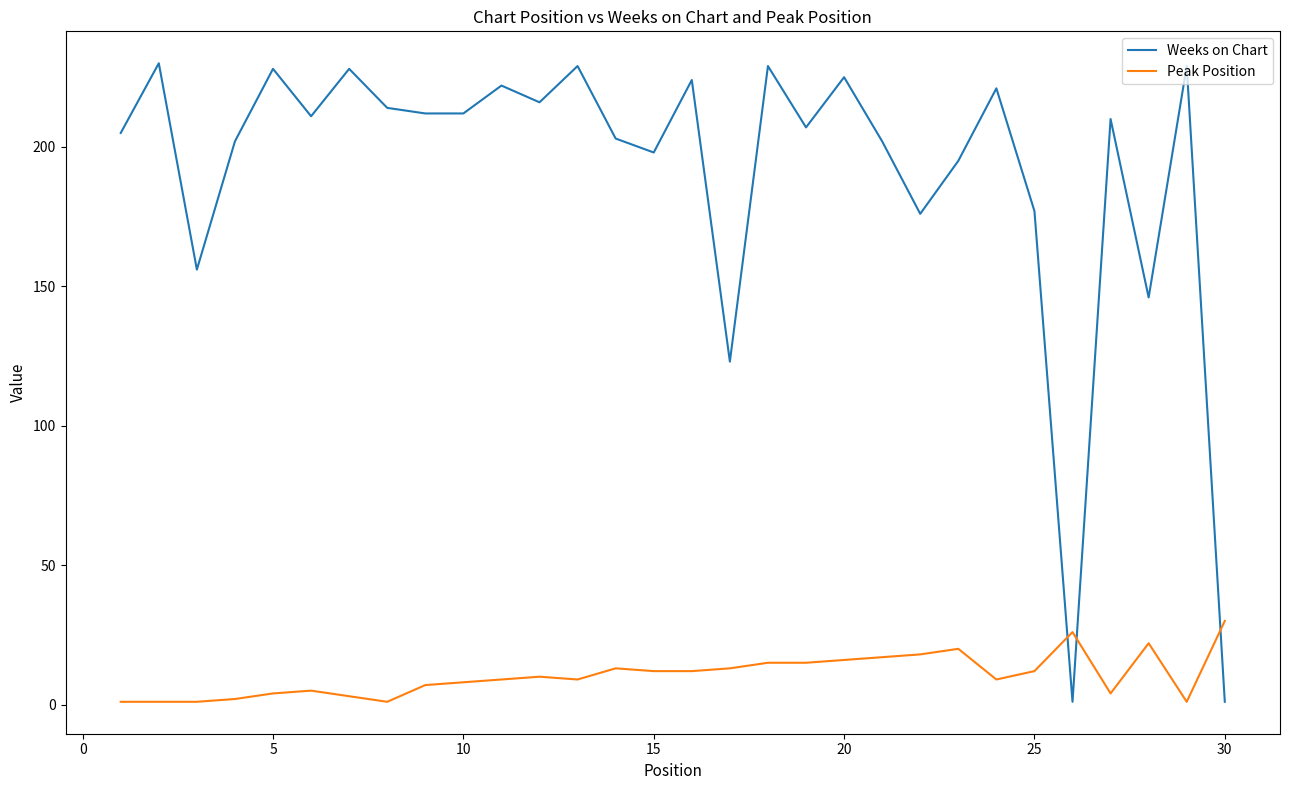

After their last crossing, which series has the higher values: Peak Position or Weeks on Chart?

Peak Position